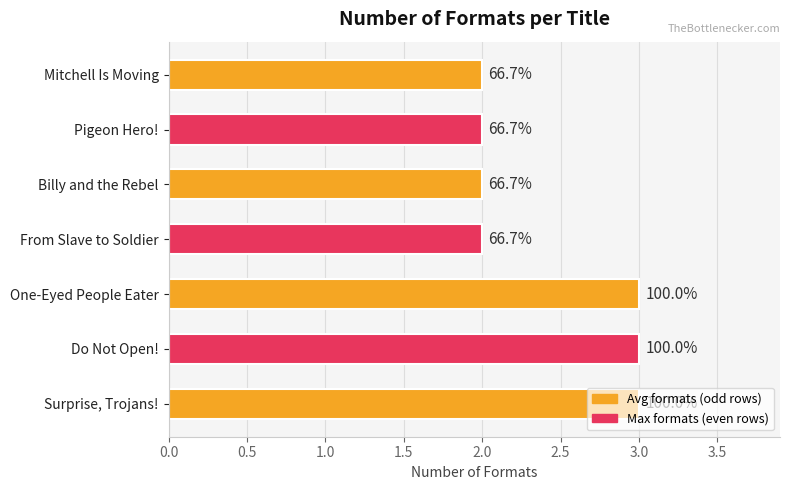

What is the difference between the second highest and second lowest values?

1